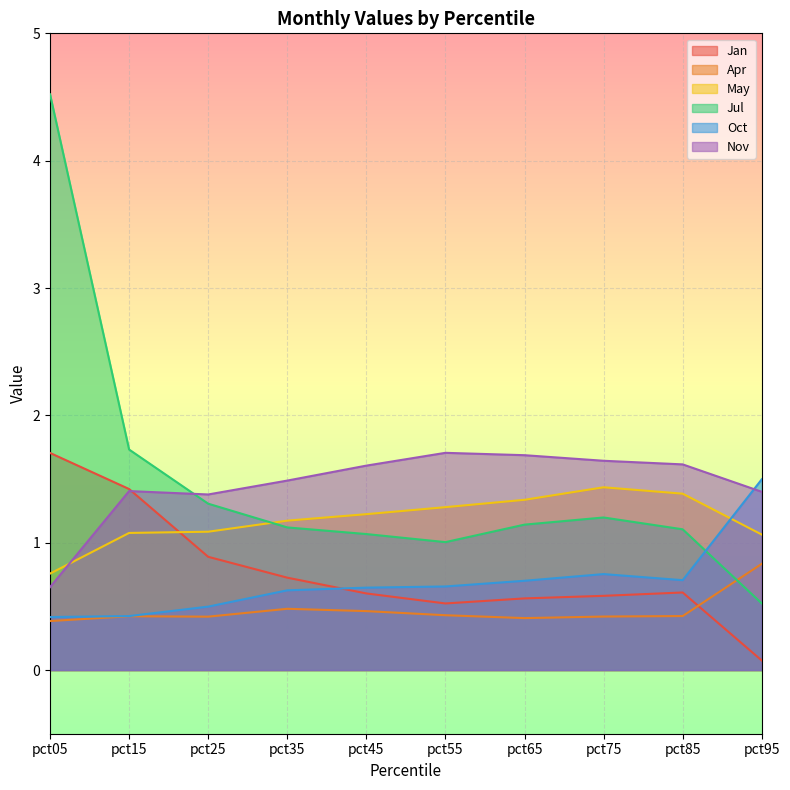

What is the total value across all series at pct45?

5.6